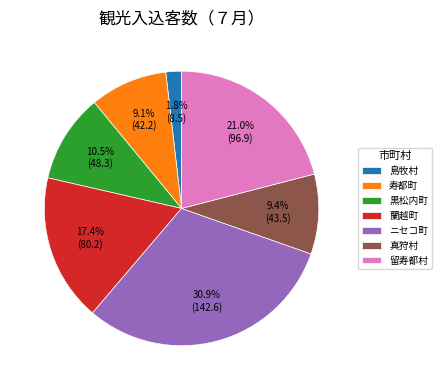

Is there any slice that represents more than half of the pie?

No